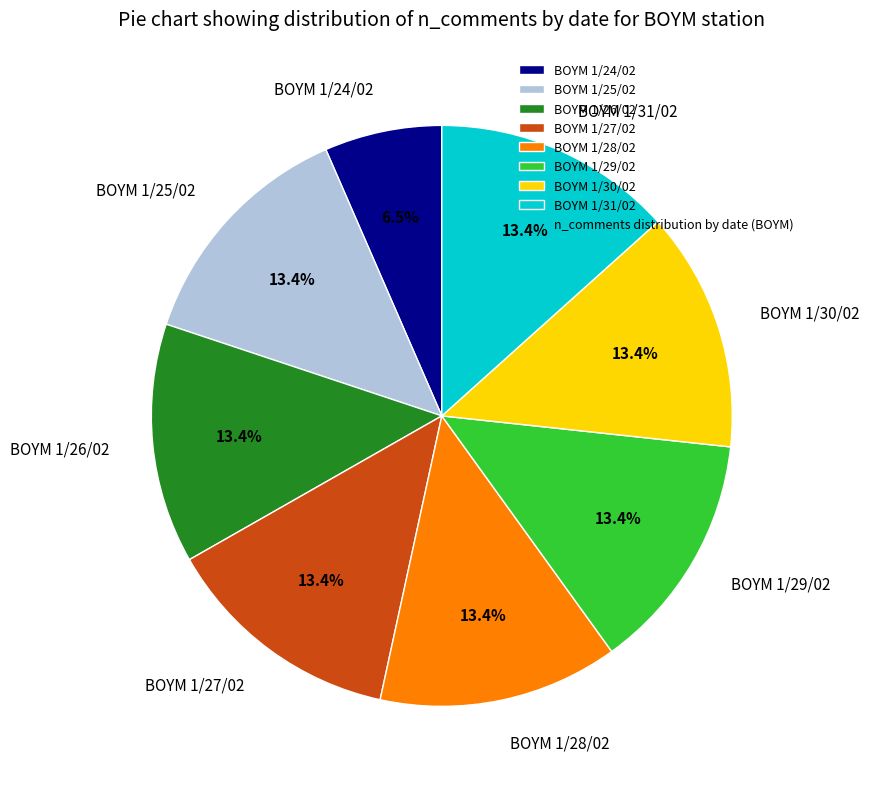

To the nearest percent, what percentage of the pie is BOYM 1/25/02?

13%